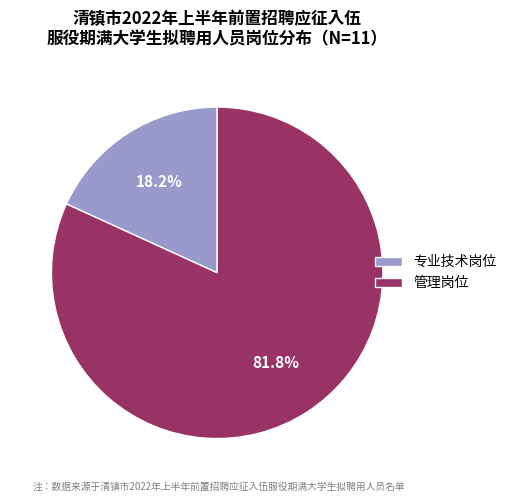

Is 专业技术岗位 the majority of the pie?

No